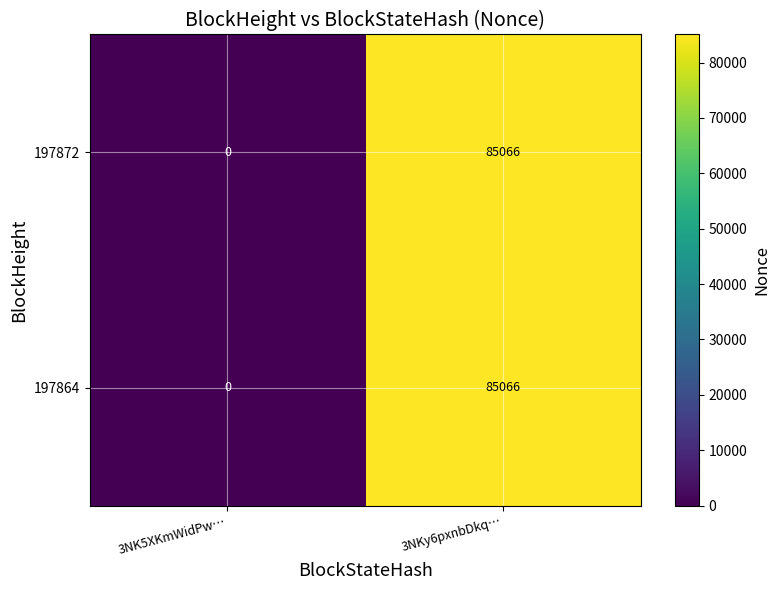

At which category is the sum across all series the highest?

3NKy6pxnbDkq…